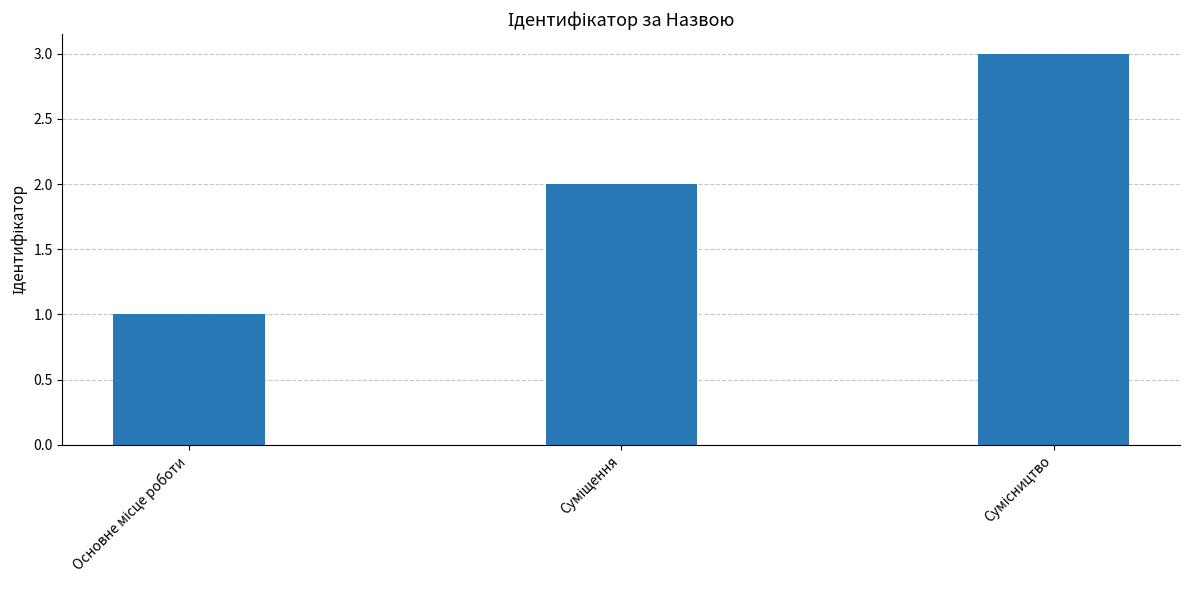

What is the maximum value shown in the chart?

3